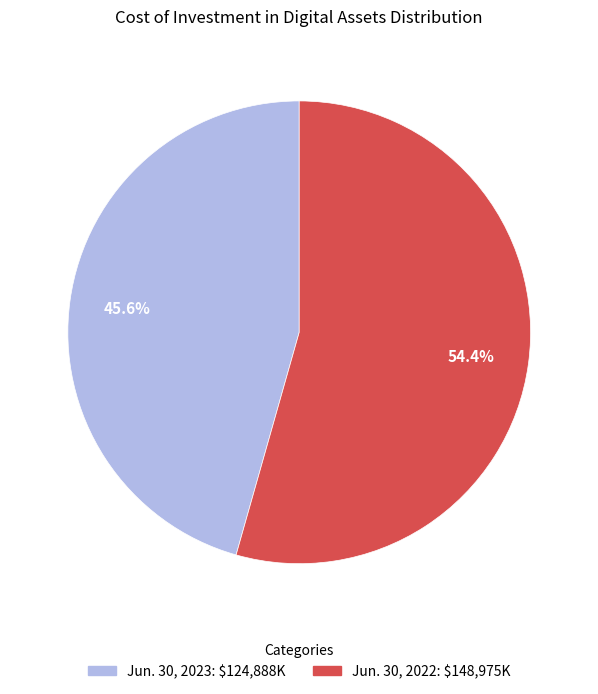

How many slices are in this pie chart?

2